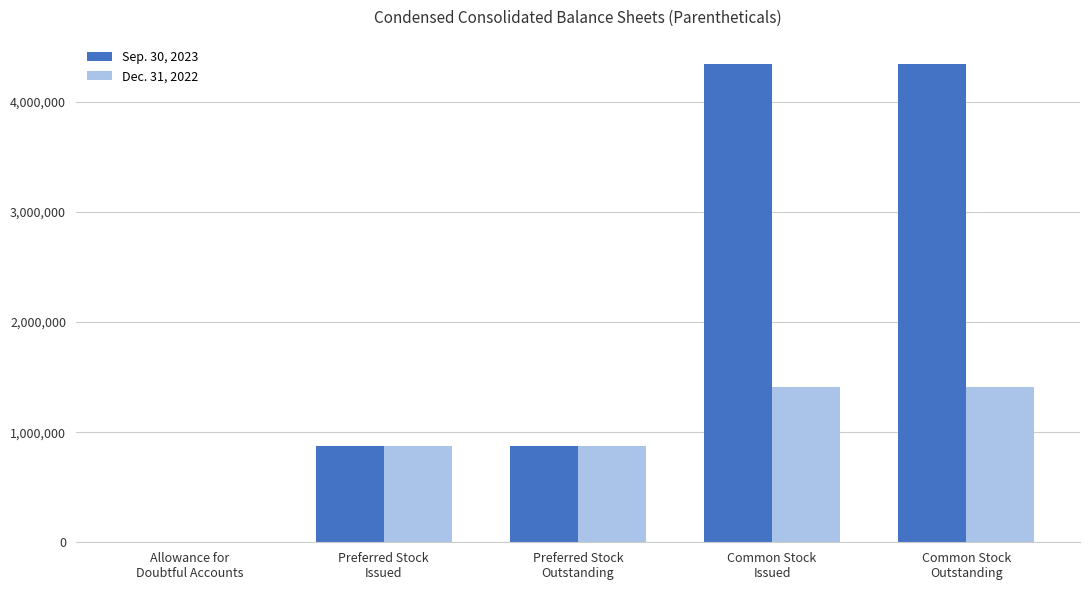

What is the average value of the Sep. 30, 2023 series?

2090070